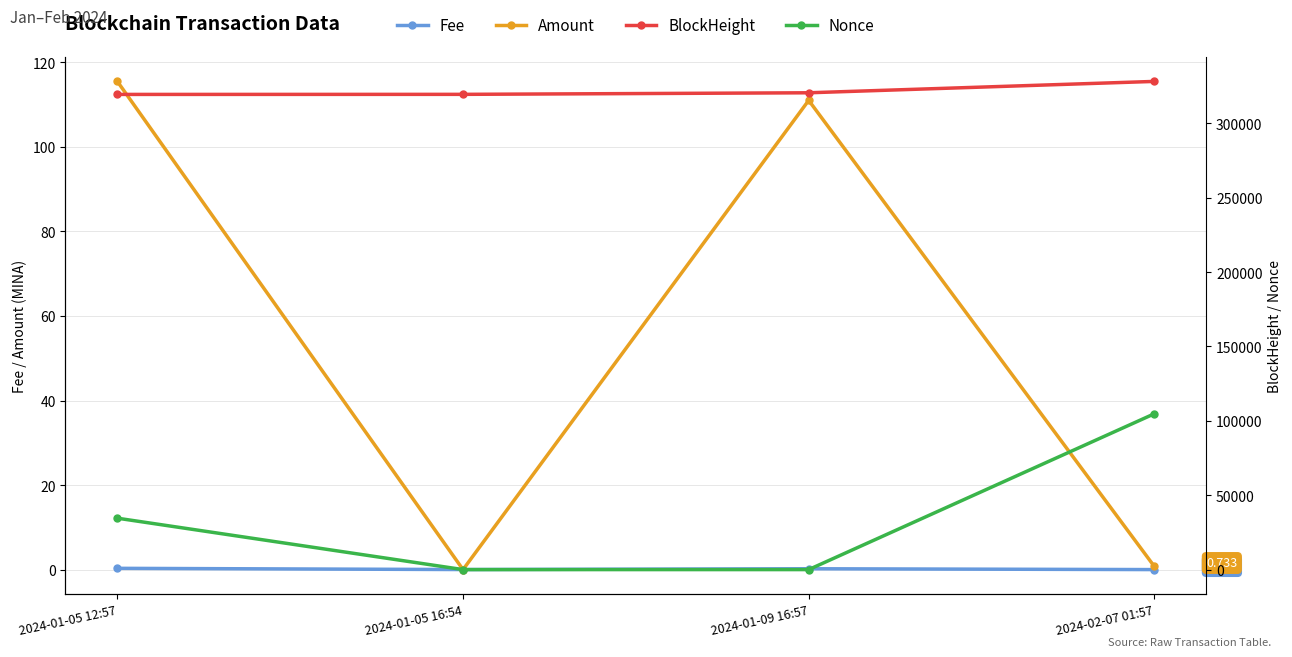

At 2024-01-05 16:54, list the series in order from largest to smallest.

BlockHeight, Fee, Amount, Nonce